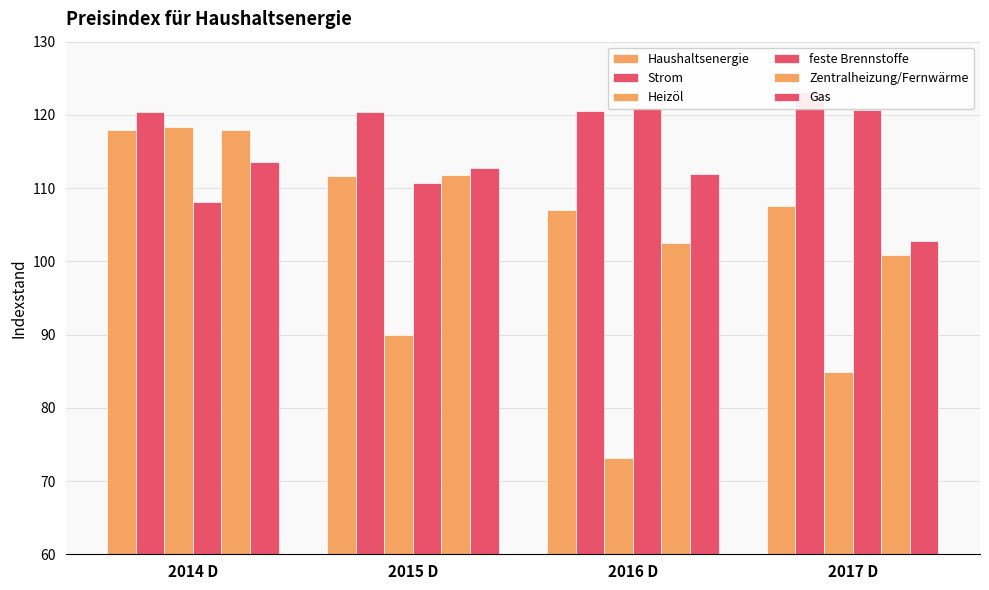

Is the value of Zentralheizung/Fernwärme at 2016 D greater than the value of Strom at 2016 D?

No